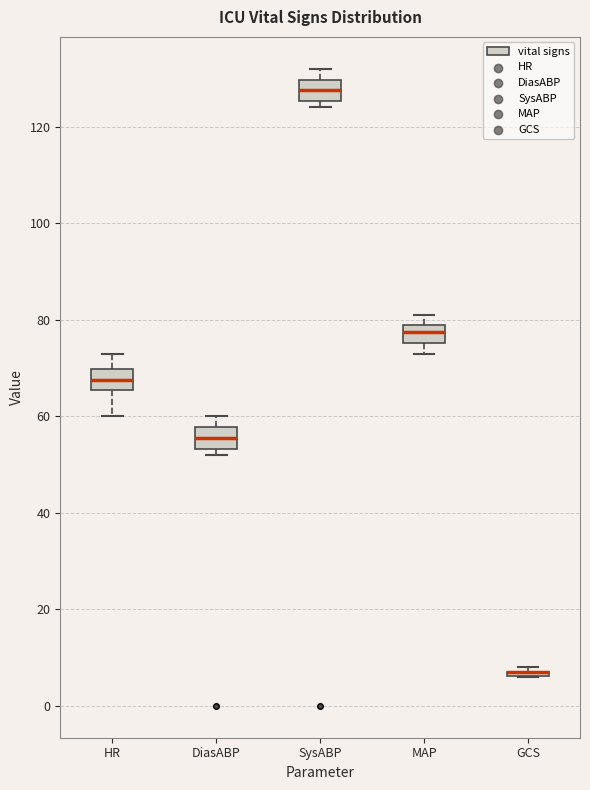

Where does the upper whisker of the box for HR end on the y-axis? The values are not printed on the chart, so give them approximately, as read against the axis.

74